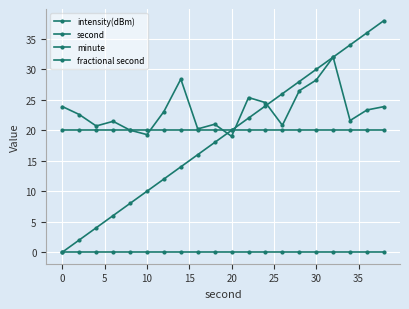

Does the chart have visible grid lines?

Yes